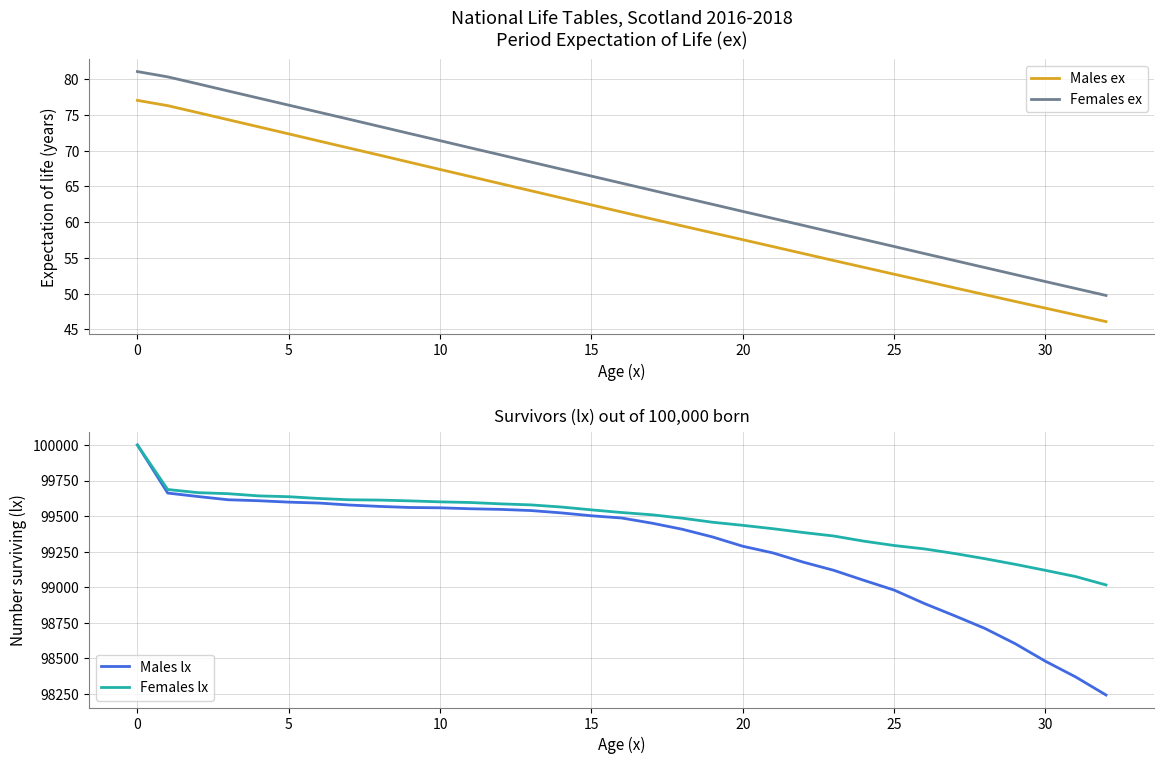

What is the minimum value for Males ex?

46.1